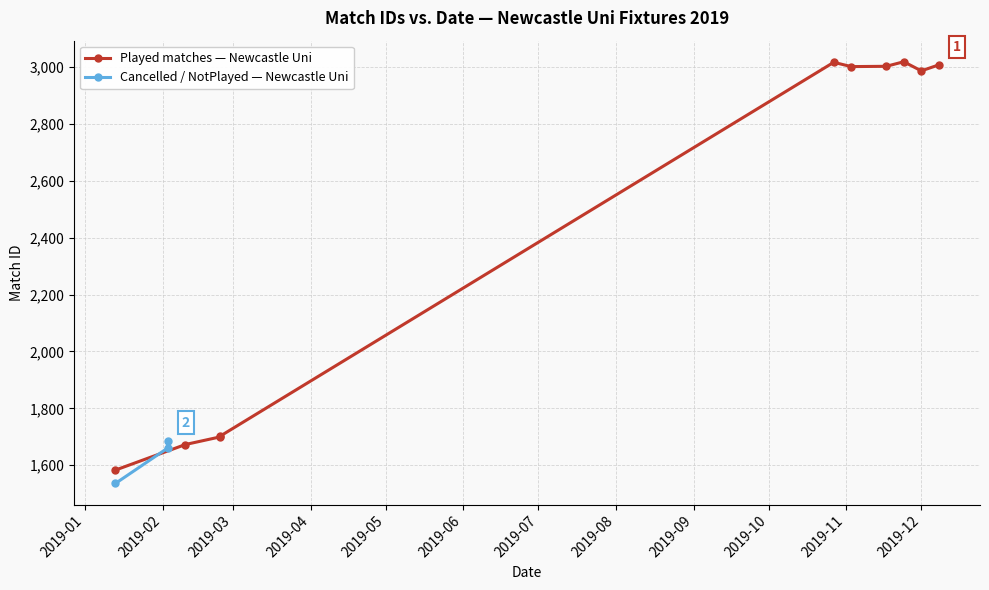

Which has a higher value, 2019-01 or 2019-03?

2019-03